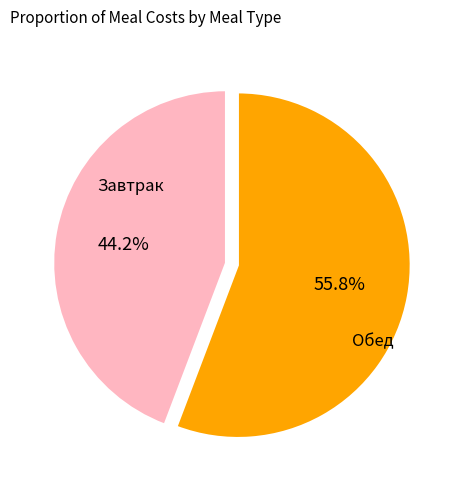

To the nearest percent, what is the difference between the largest and smallest slice percentages?

12%